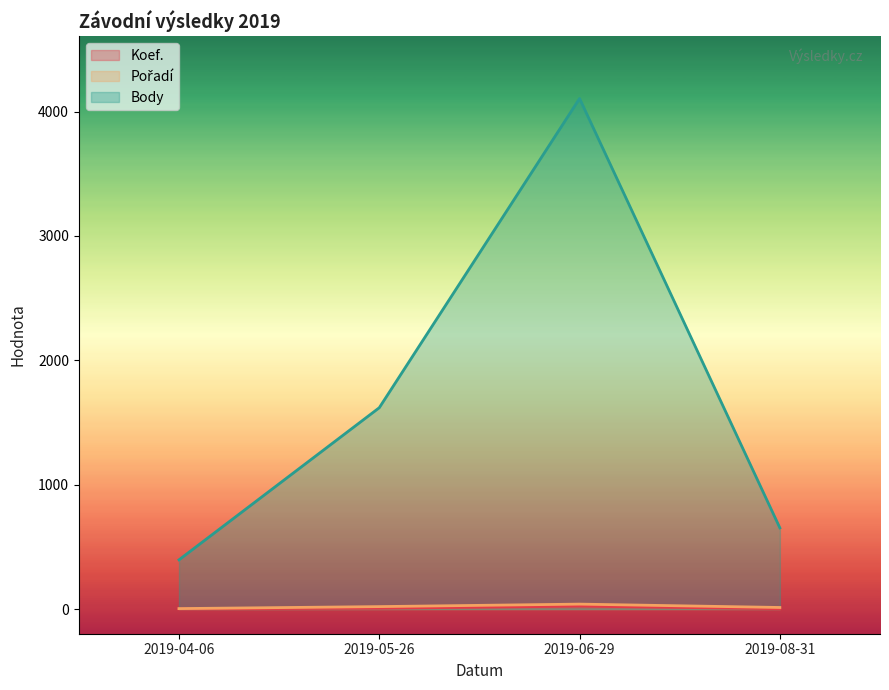

What is the difference between the highest and lowest values at 2019-08-31?

650